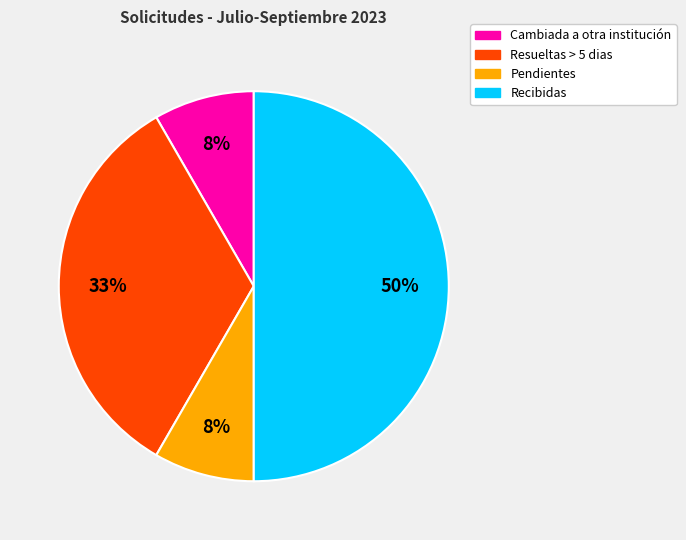

To the nearest percent, what is the average slice percentage?

25%